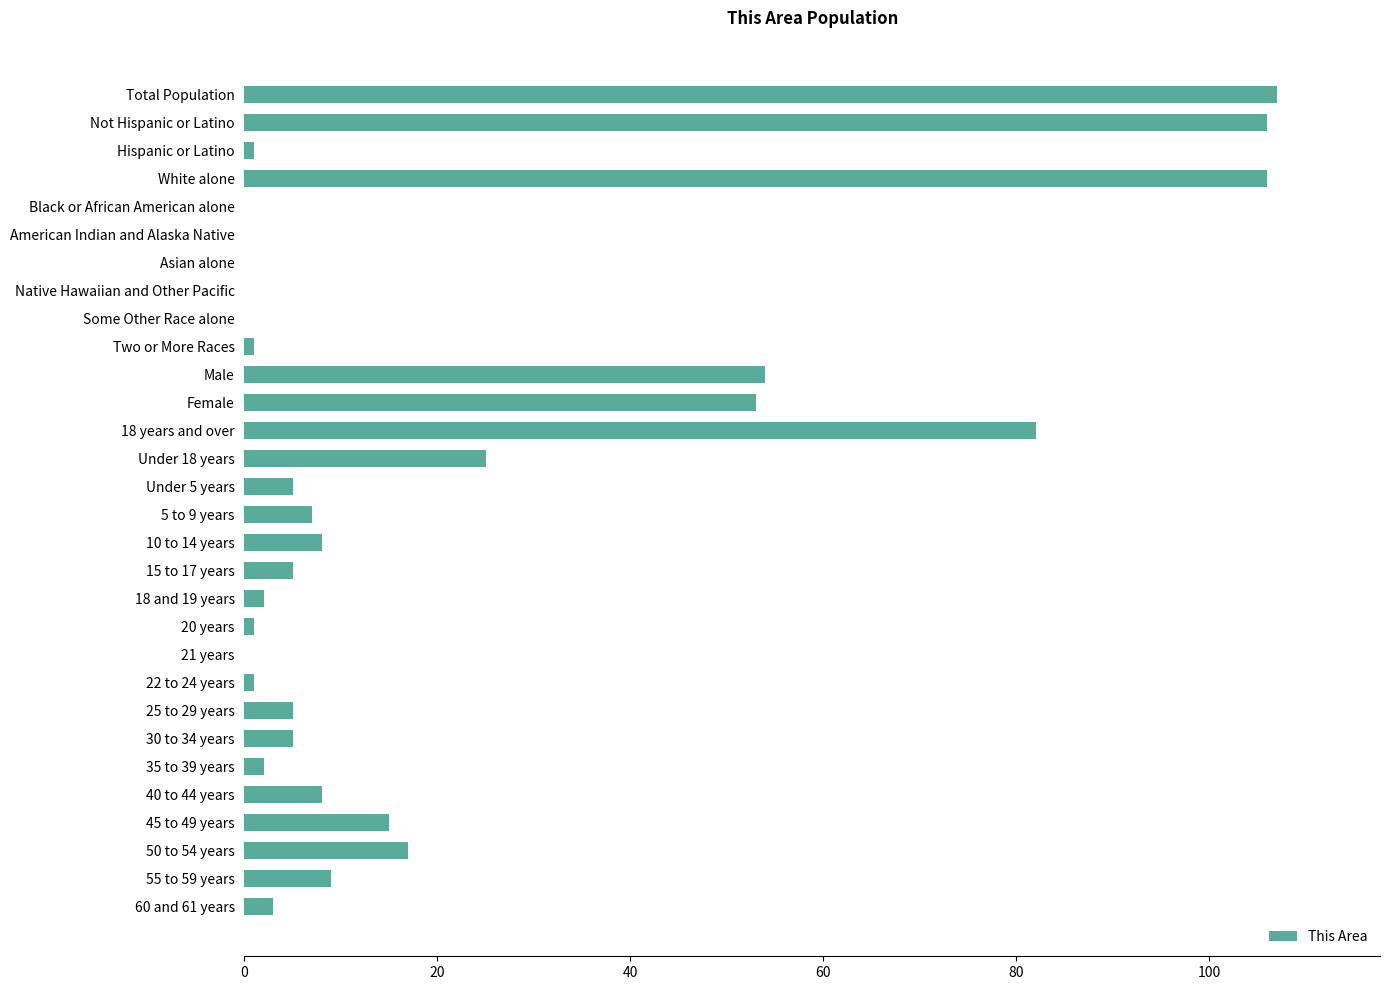

Is it true that the value at 60 and 61 years is 3?

True